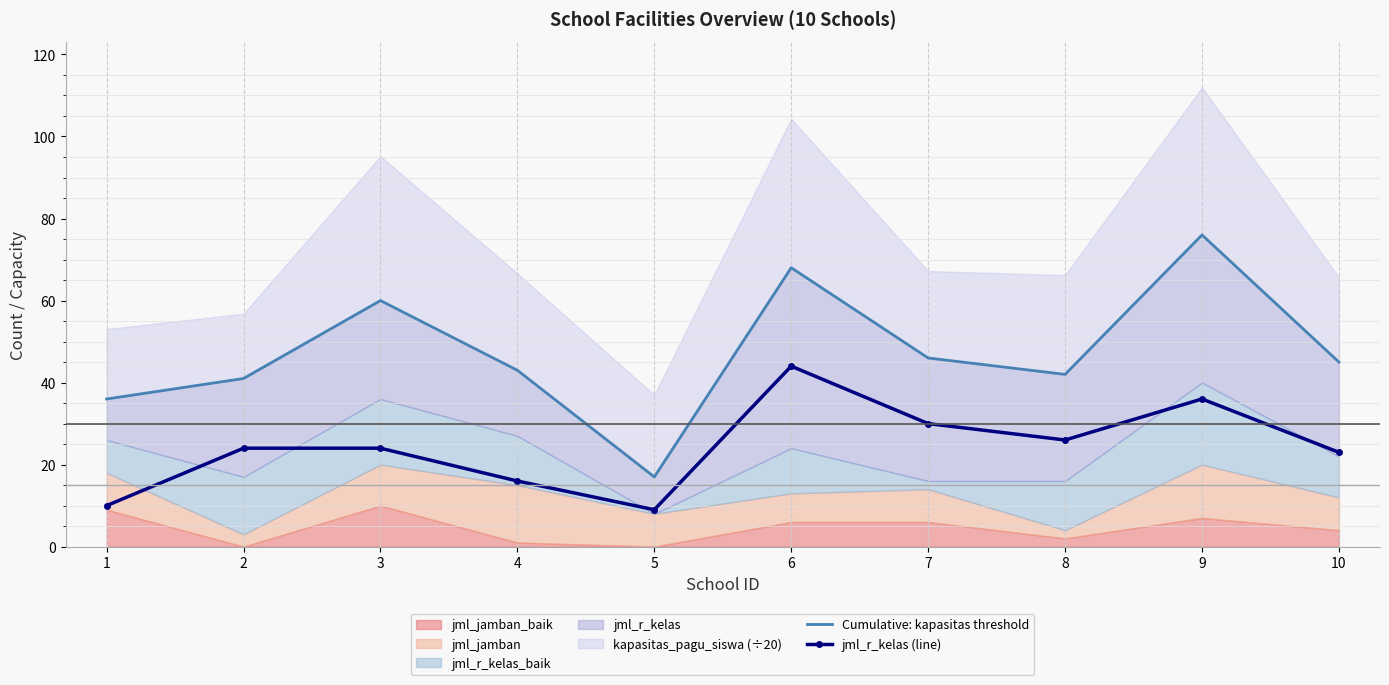

Which series has the largest total across all categories?

Cumulative: kapasitas threshold